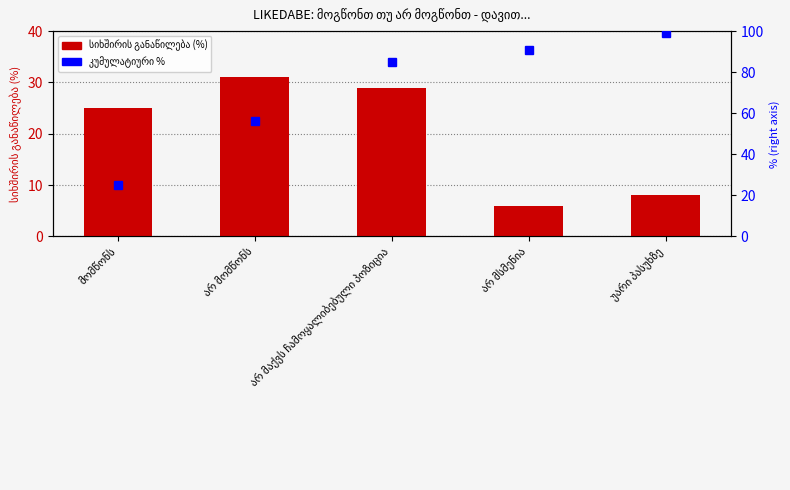

What is the label of the 4th bar from the left?

არ მსმენია